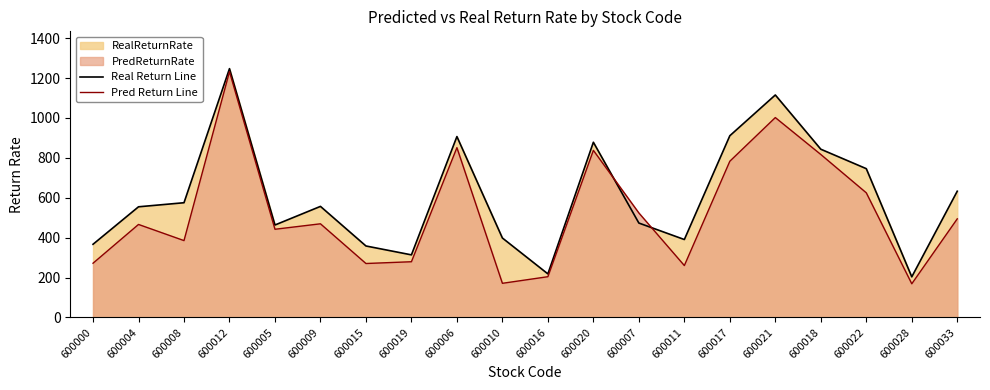

What is the lowest value of the Real Return Line series?

203.3